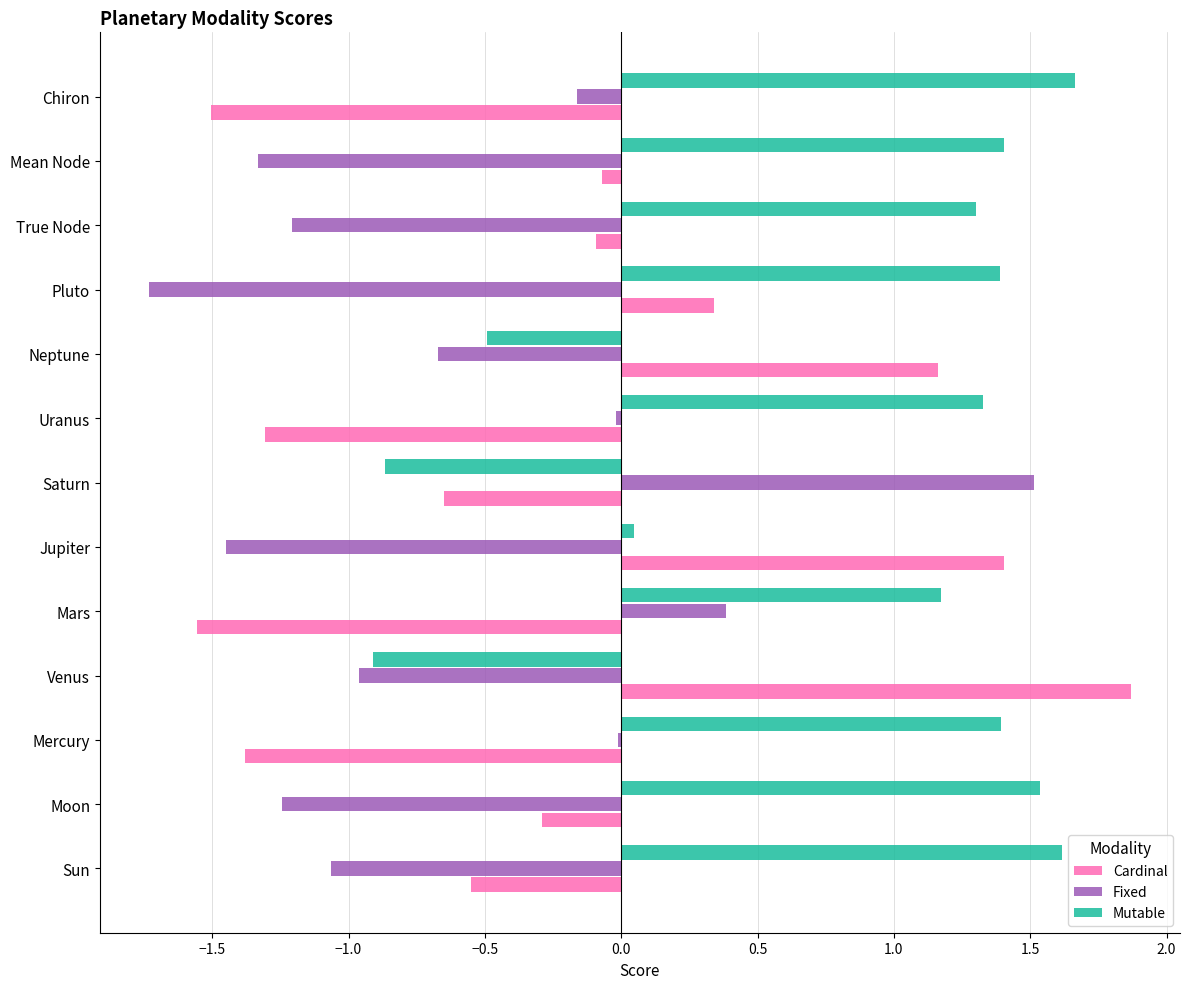

True or false: Mutable has a value of -0.7 at Neptune.

False